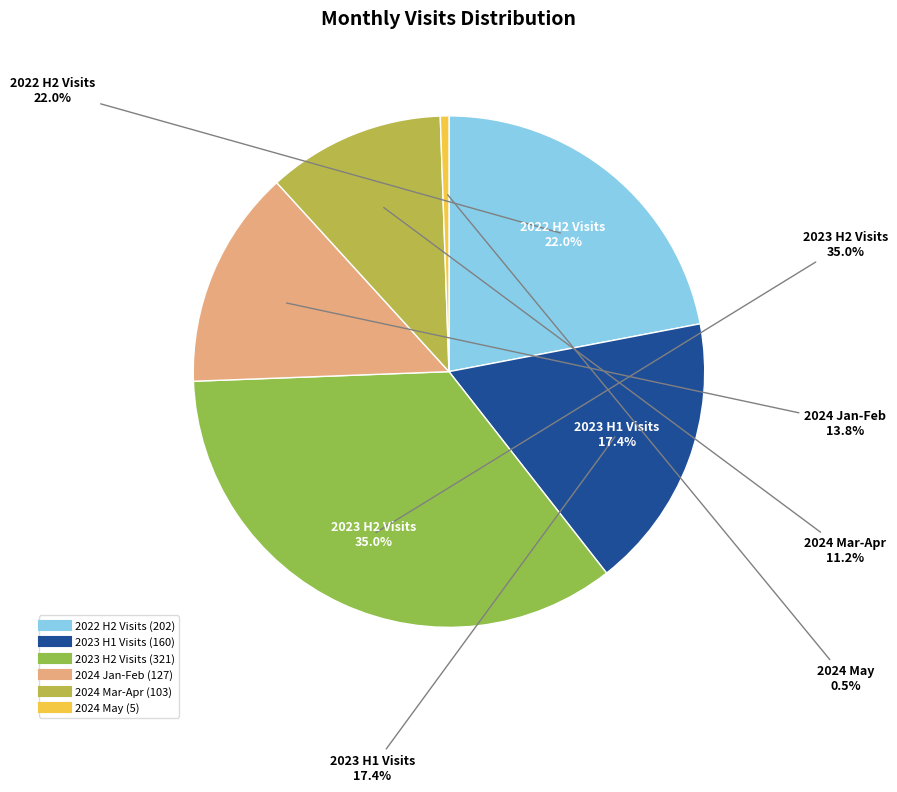

Does 2023-12 represent more than half of the total?

No